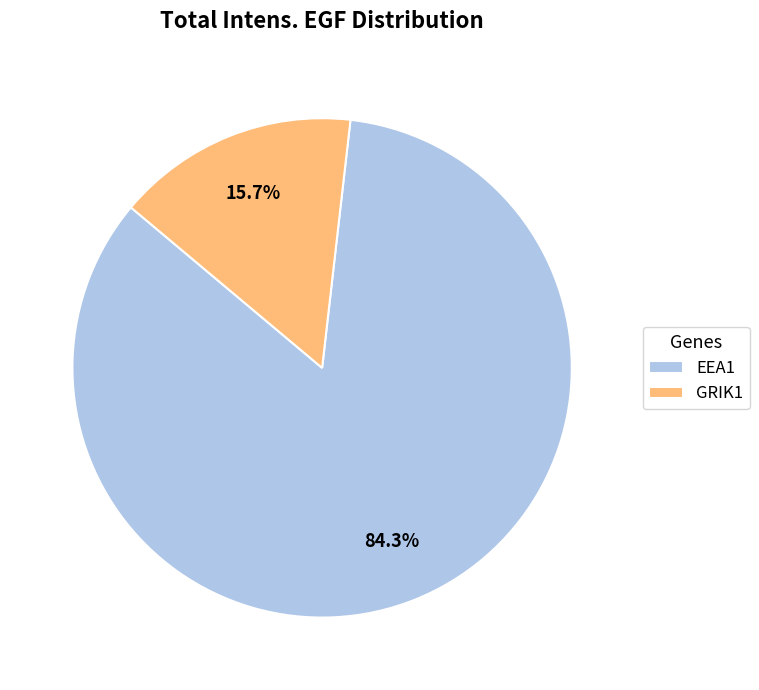

What is the largest slice in the pie chart?

EEA1